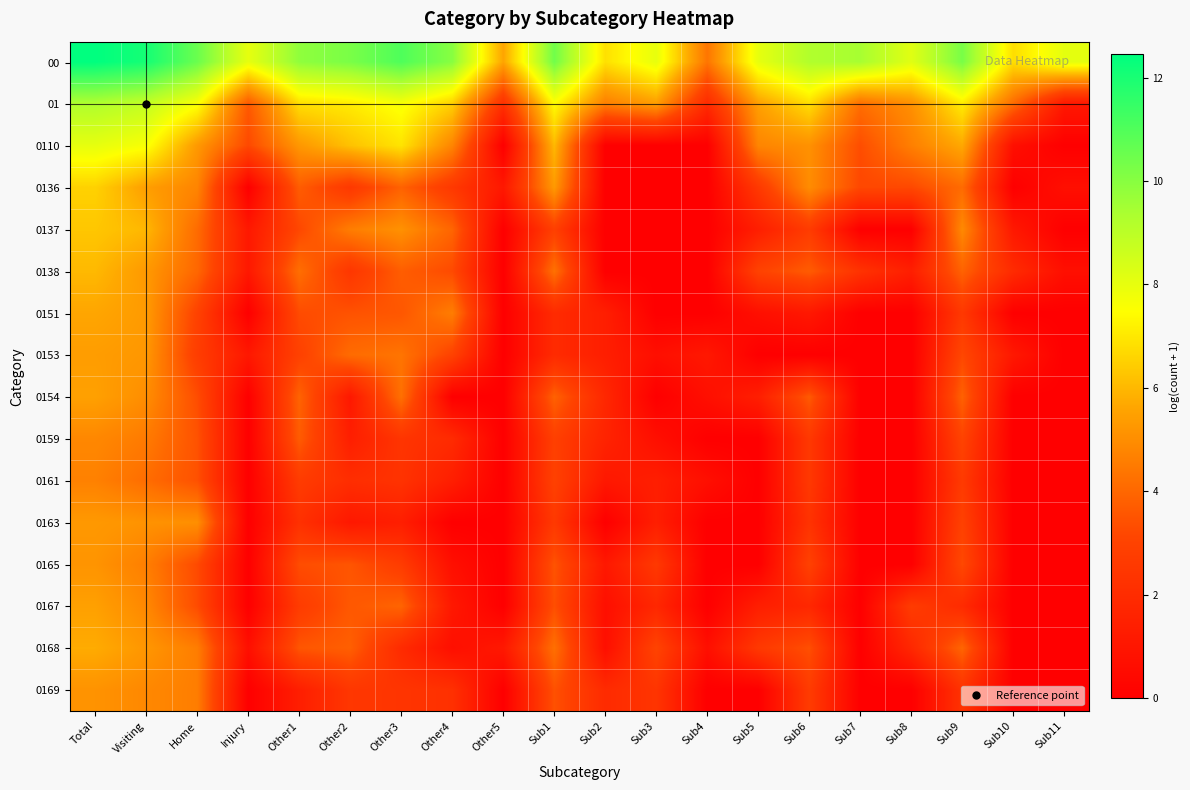

What is the maximum value shown in the chart?

12.4